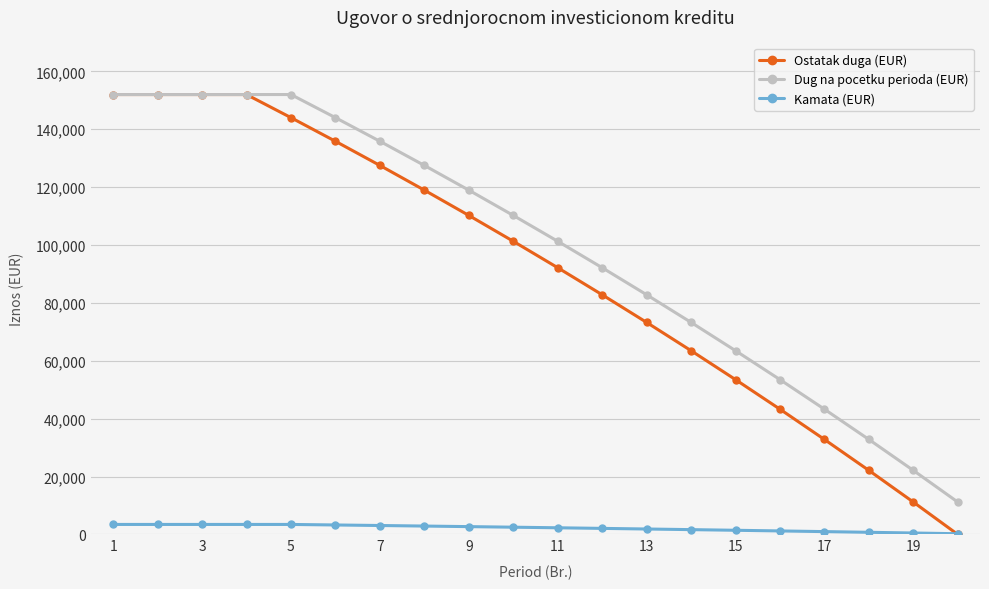

Which series has the largest total across all categories?

Dug na pocetku perioda (EUR)